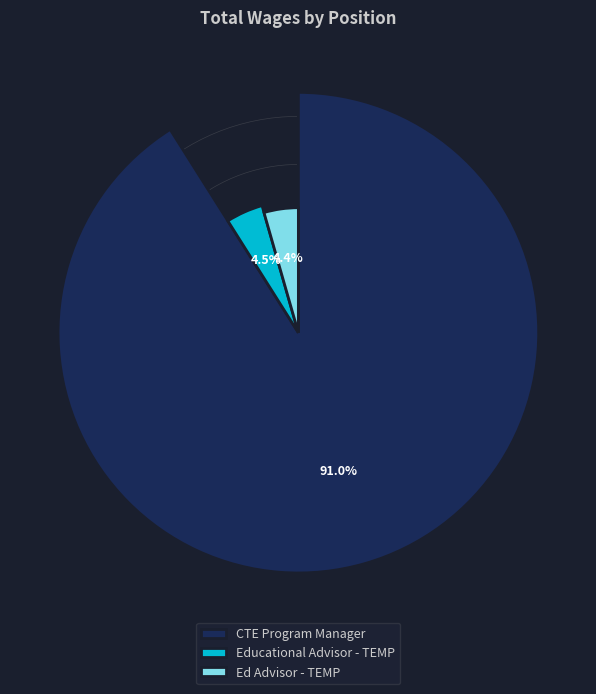

To the nearest percent, what is the combined percentage of Ed Advisor - TEMP and CTE Program Manager?

95%